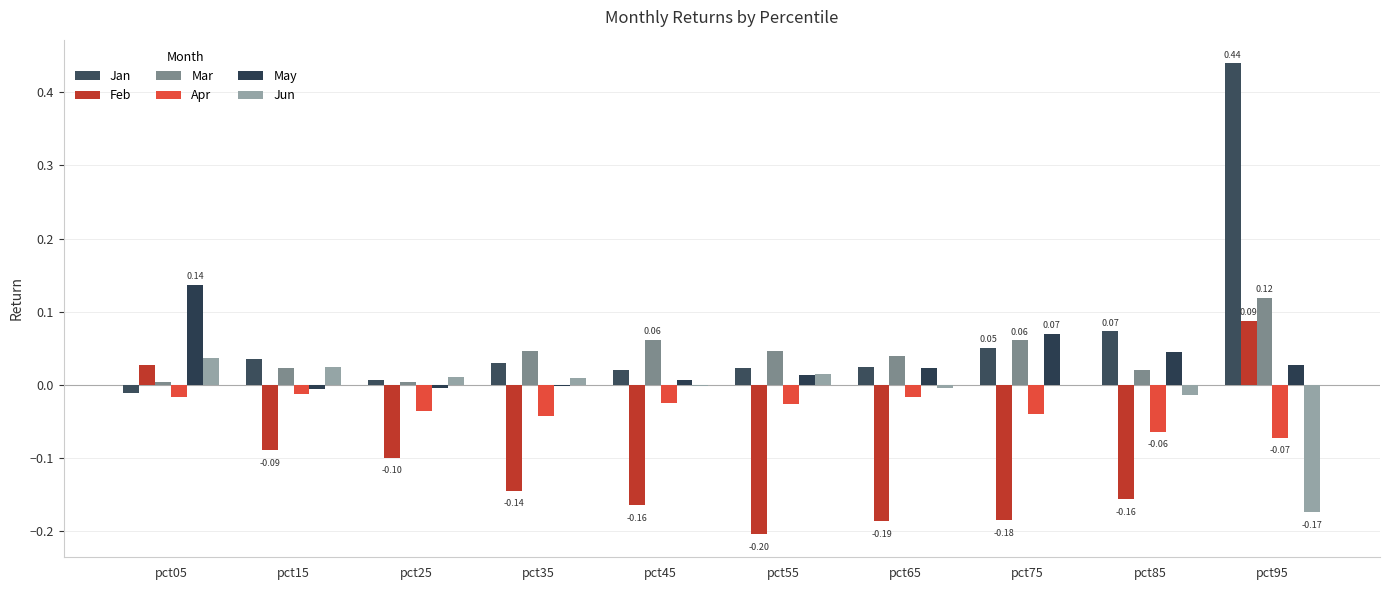

Does the chart contain stacked bars?

No